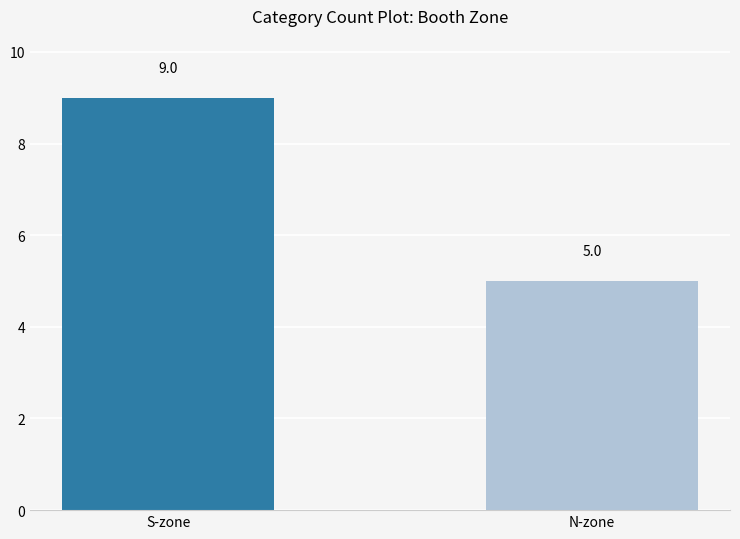

True or false: the data shows 3 at N-zone.

False